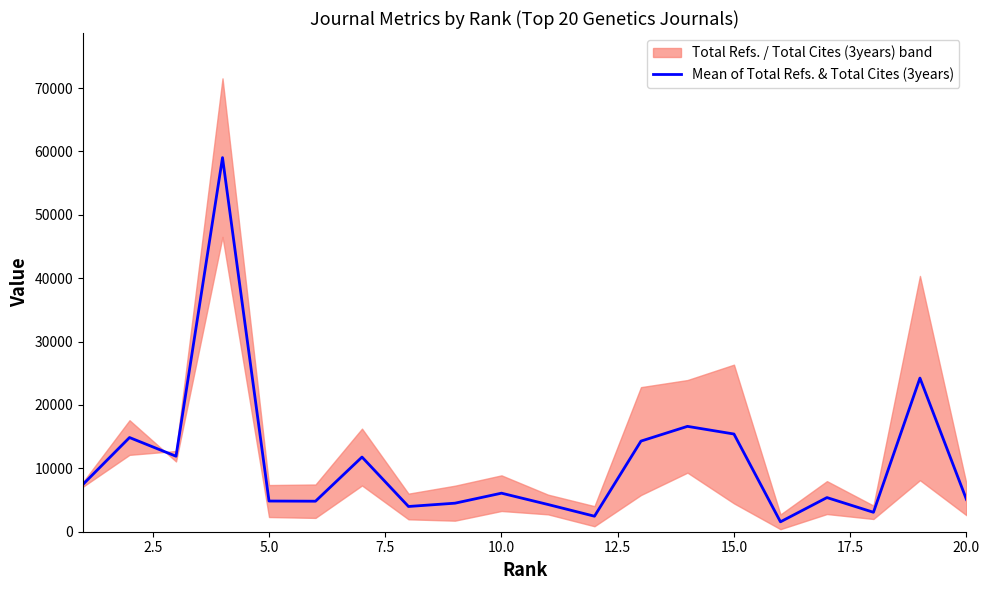

What is the maximum value for Mean of Total Refs. & Total Cites (3years)?

59019.5